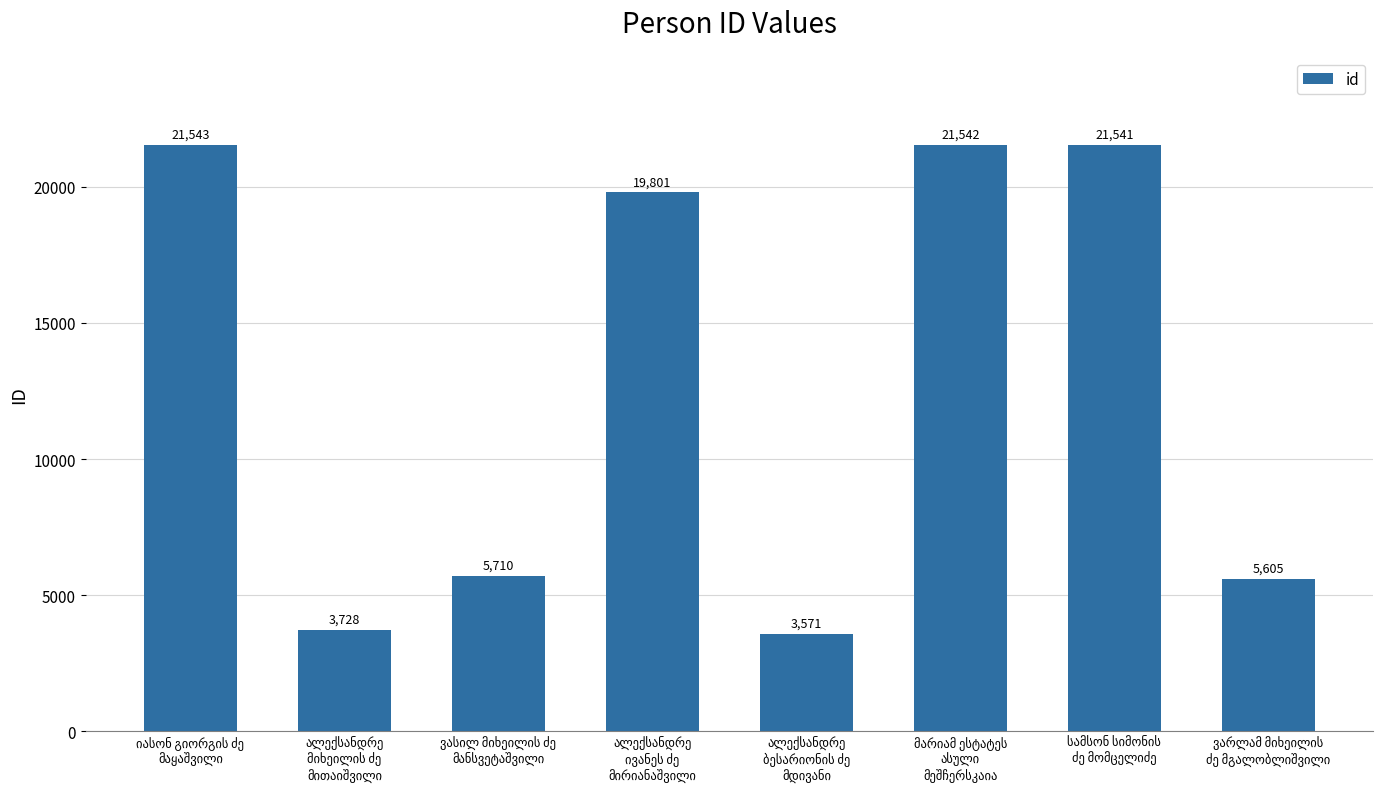

What is the maximum value shown in the chart?

21543